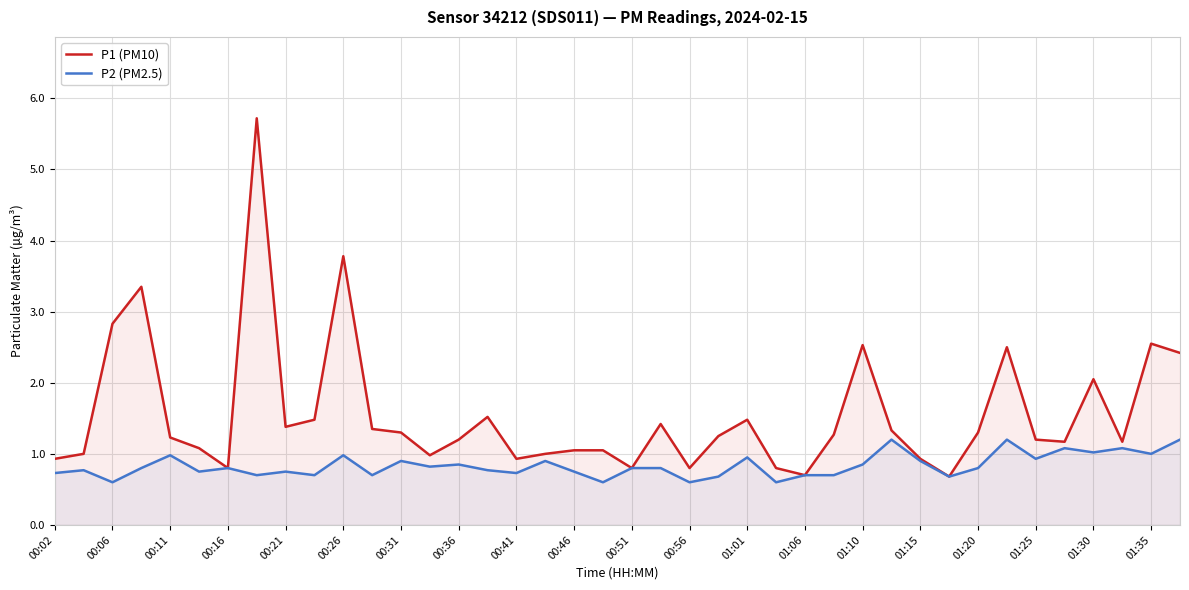

Count the number of data series in this chart.

2